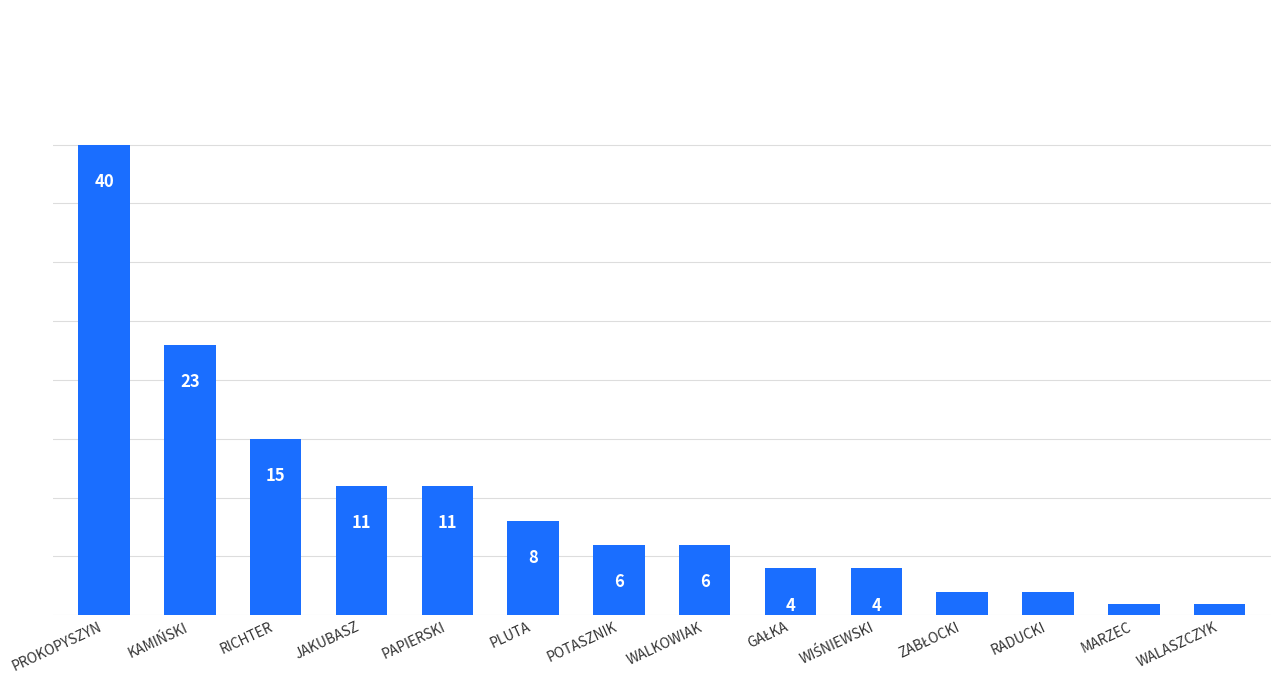

Which category has the highest value across all series?

PROKOPYSZYN